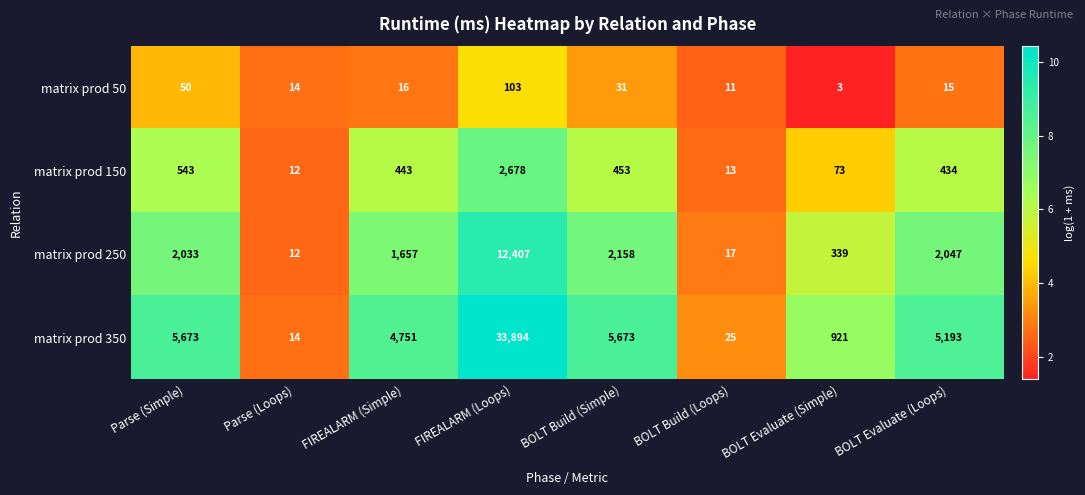

What is the difference between the matrix prod 250 values at BOLT Evaluate (Loops) and Parse (Simple)?

14